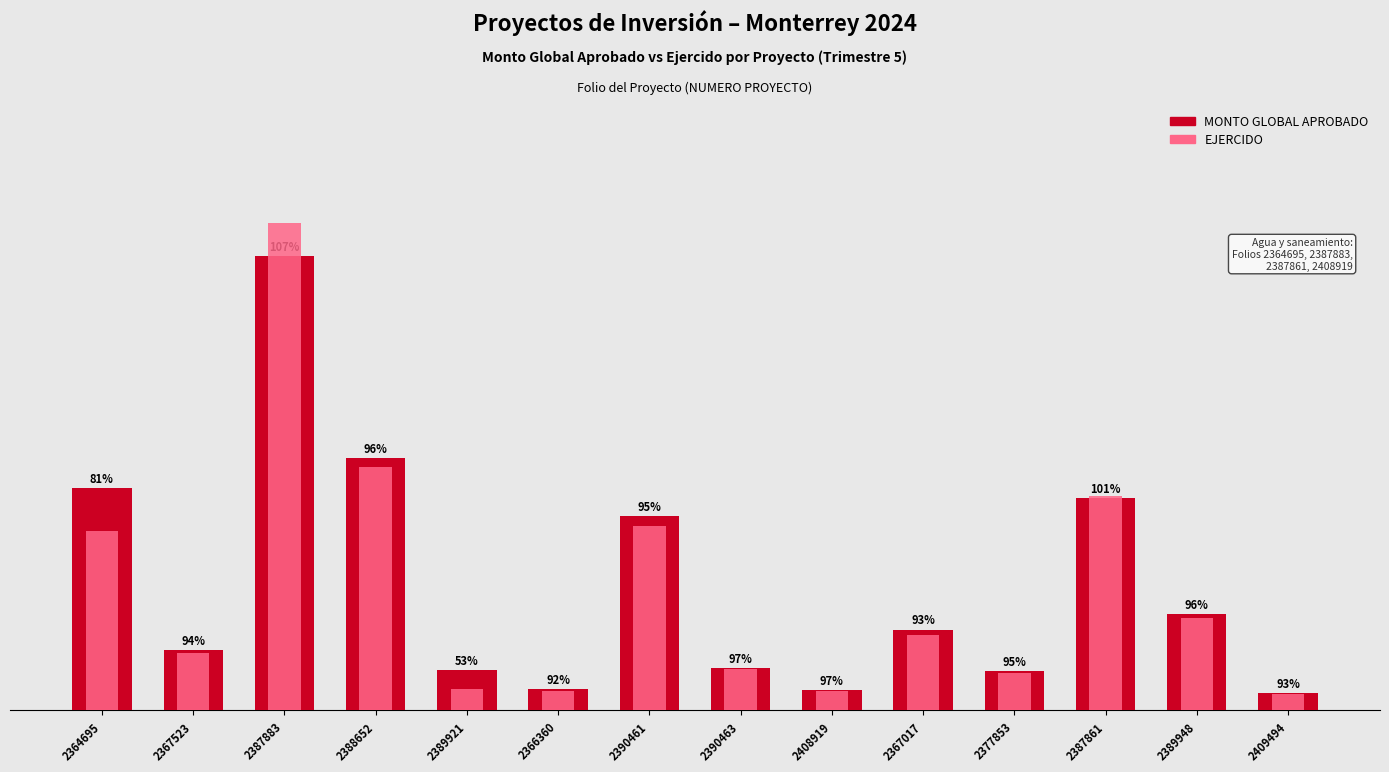

What is the label of the 4th bar from the left?

2388652